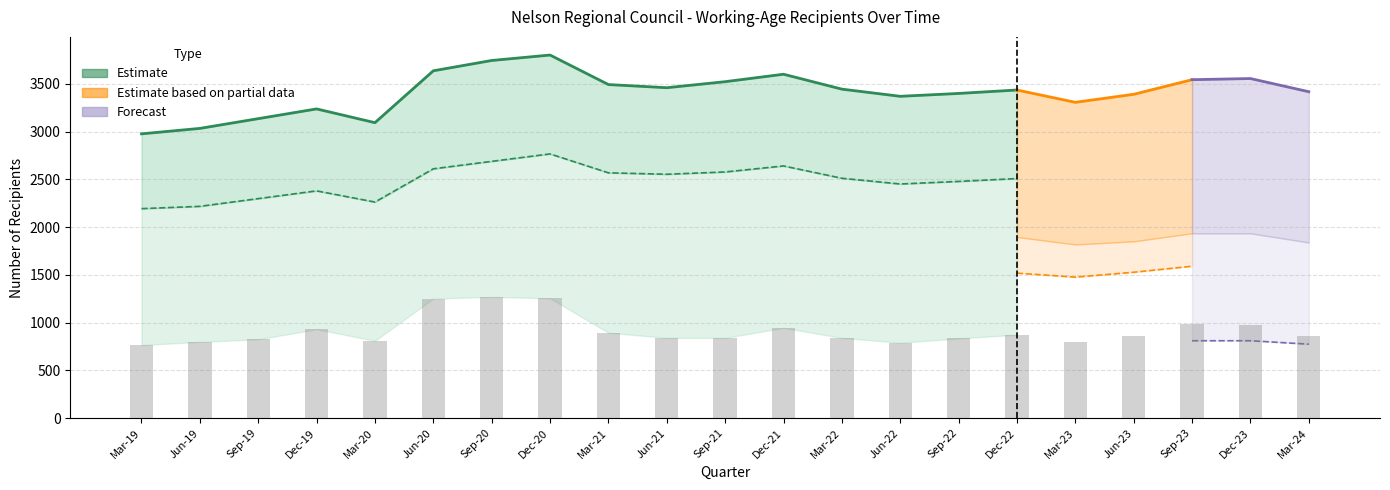

Are the bars grouped side by side (vs. stacked)?

Yes